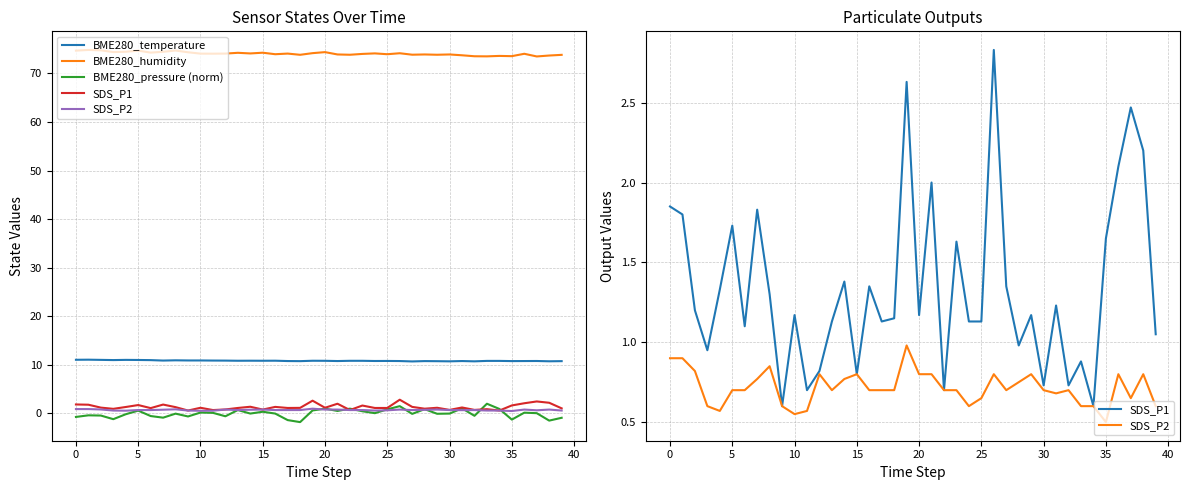

How many interior local peaks does the BME280_humidity series have?

13